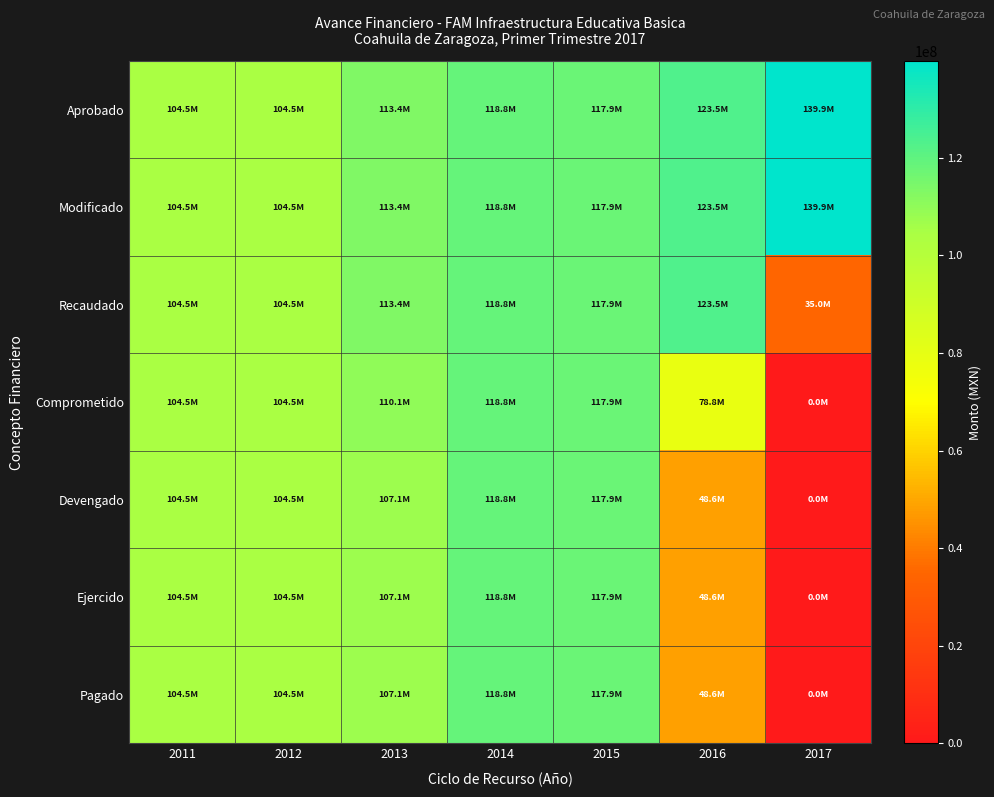

Reading right to left, list all the values displayed in this chart.

Aprobado: 2017=139861899	2016=123456266	2015=117878379	2014=118843292	2013=113442600	2012=104490315	2011=104505886
Modificado: 2017=139861899	2016=123456266	2015=117878379	2014=118843292	2013=113442600	2012=104490315	2011=104505886
Recaudado: 2017=34965474	2016=123456266	2015=117878379	2014=118843292	2013=113442600	2012=104490315	2011=104505886
Comprometido: 2017=0	2016=78807902	2015=117878379	2014=118843292	2013=110065790	2012=104490315	2011=104505886
Devengado: 2017=0	2016=48581517	2015=117878379	2014=118843292	2013=107098340	2012=104490315	2011=104505886
Ejercido: 2017=0	2016=48581517	2015=117878379	2014=118843292	2013=107098340	2012=104490315	2011=104505886
Pagado: 2017=0	2016=48581517	2015=117878379	2014=118843292	2013=107098340	2012=104490315	2011=104505886